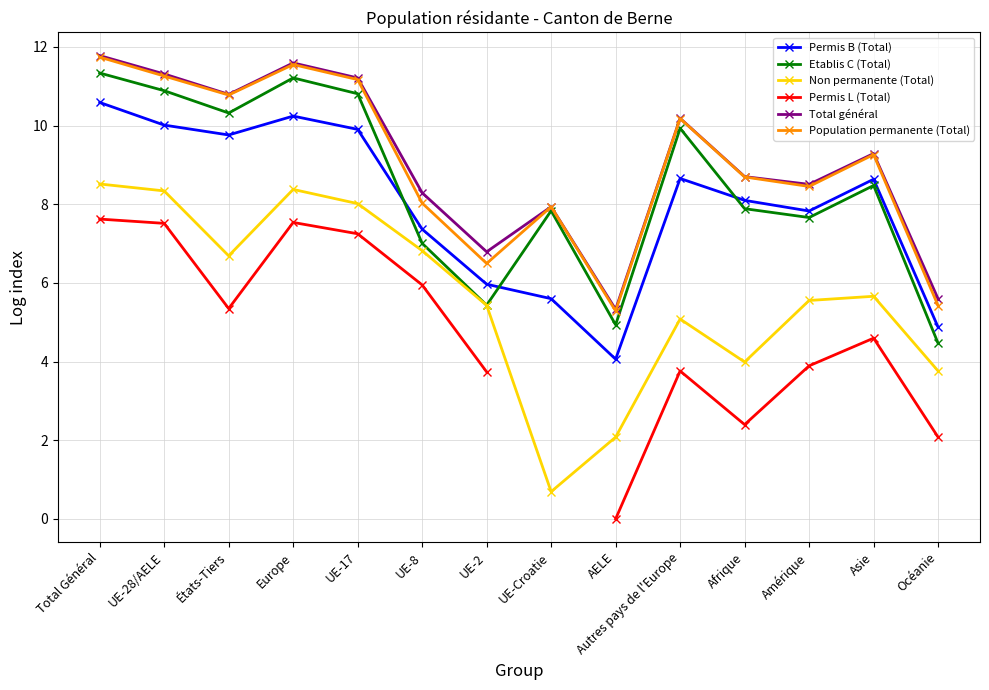

What is the difference between the maximum and minimum values in the Permis B (Total) series?

6.5